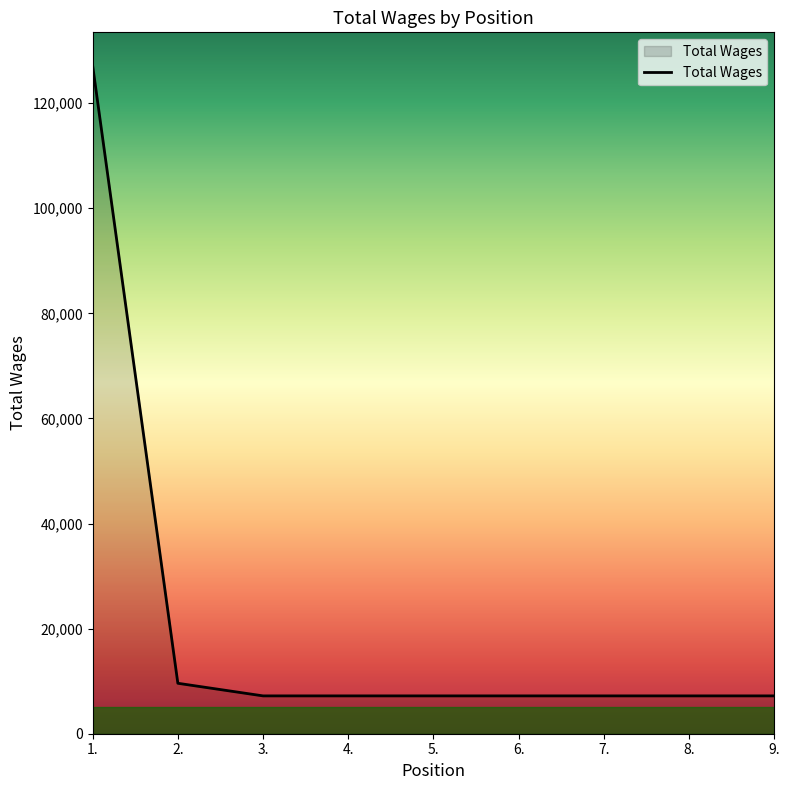

Does the chart display data point markers on the line(s)?

No